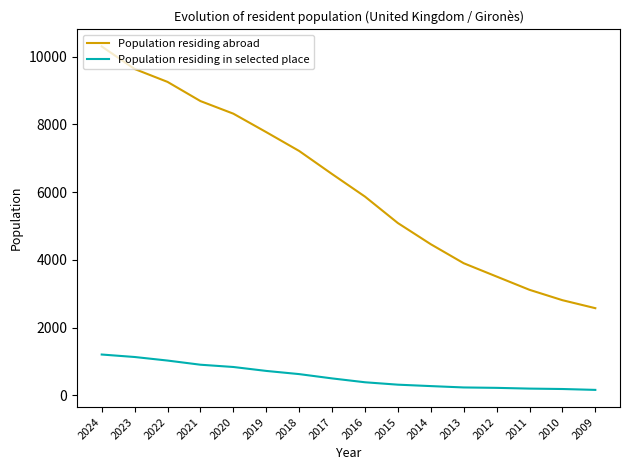

Rank the categories by Population residing abroad value from lowest to highest.

2009, 2010, 2011, 2012, 2013, 2014, 2015, 2016, 2017, 2018, 2019, 2020, 2021, 2022, 2023, 2024